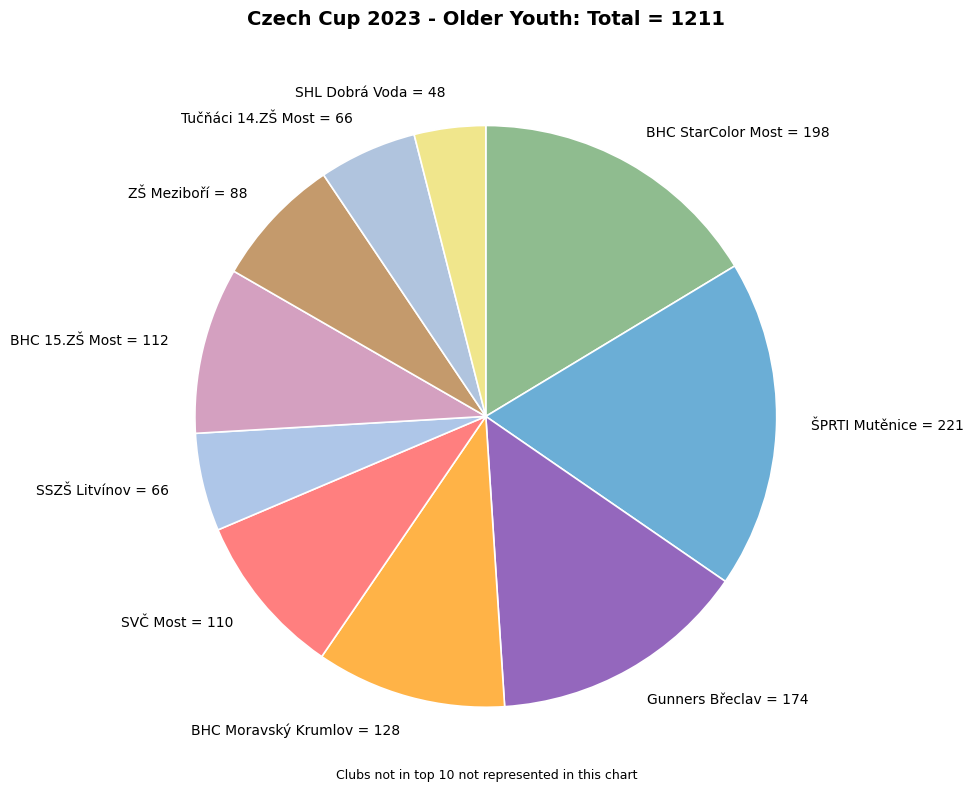

Which slice is the smallest?

SHL Dobrá Voda